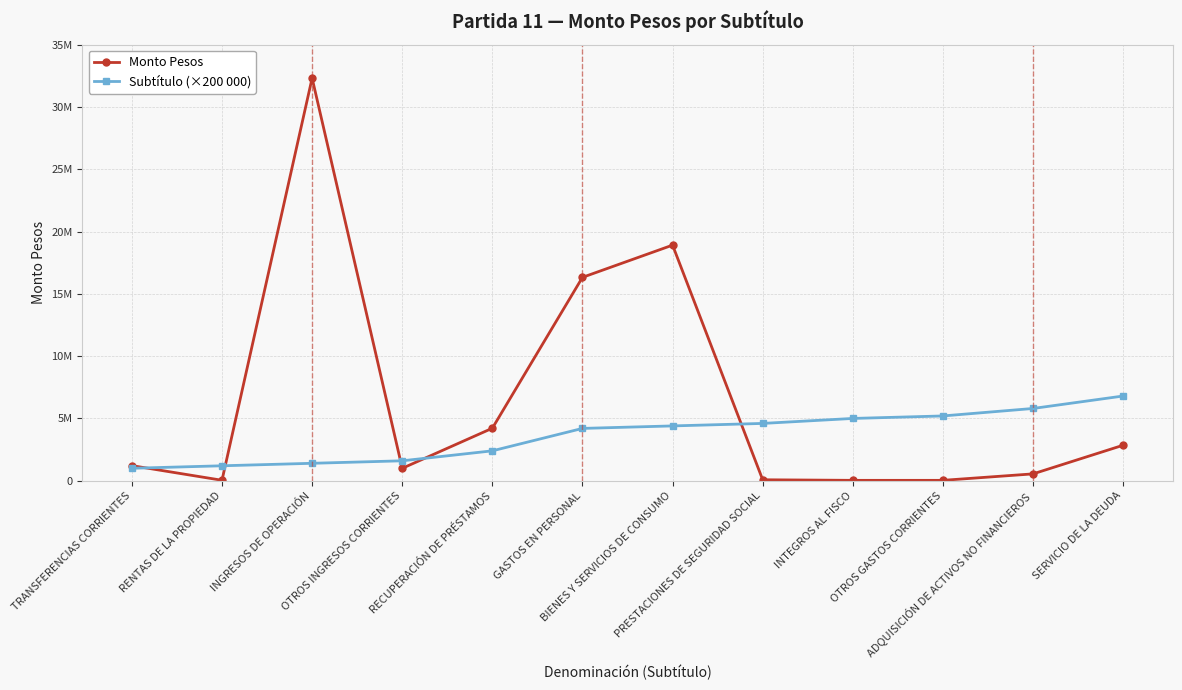

What are all the series names shown in the legend?

Monto Pesos, Subtítulo (×200 000)